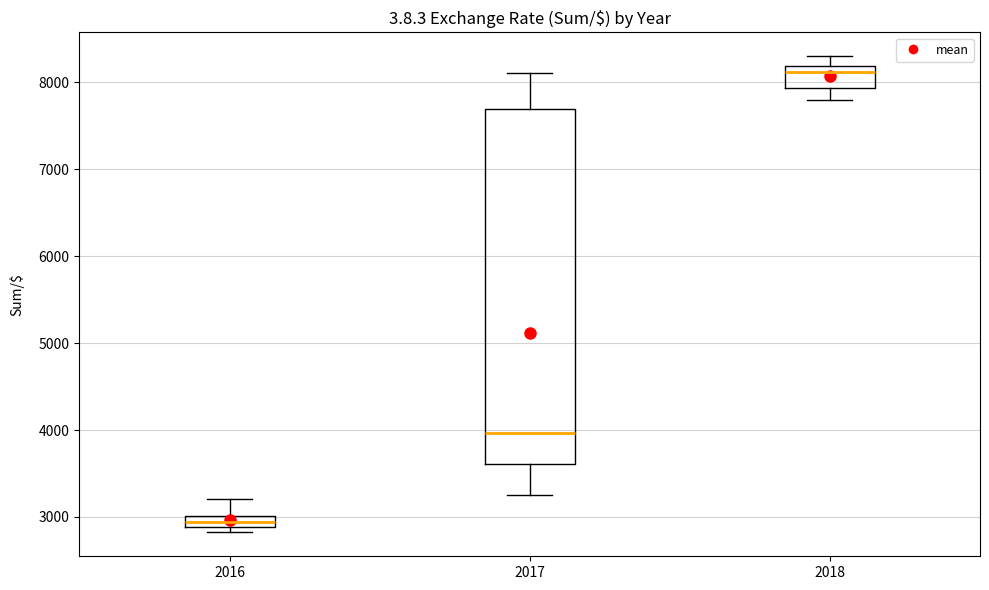

Comparing the boxes themselves (not the whiskers), which one is the tallest?

2017